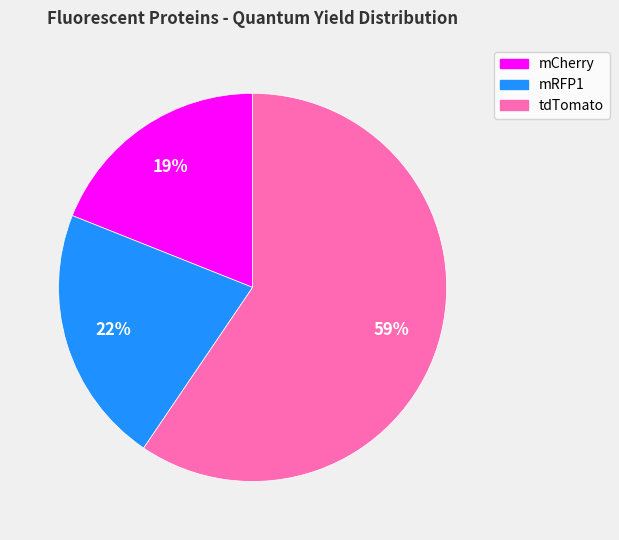

What is the largest slice in the pie chart?

tdTomato